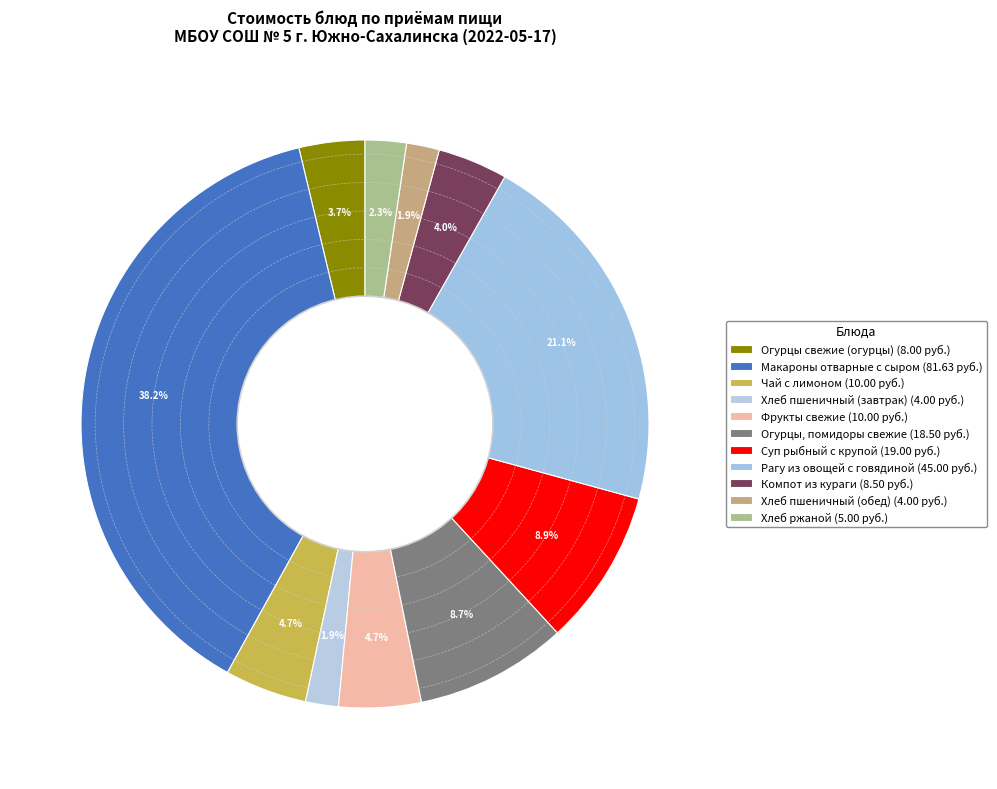

Which category has the smallest portion of the pie?

Хлеб пшеничный (завтрак)